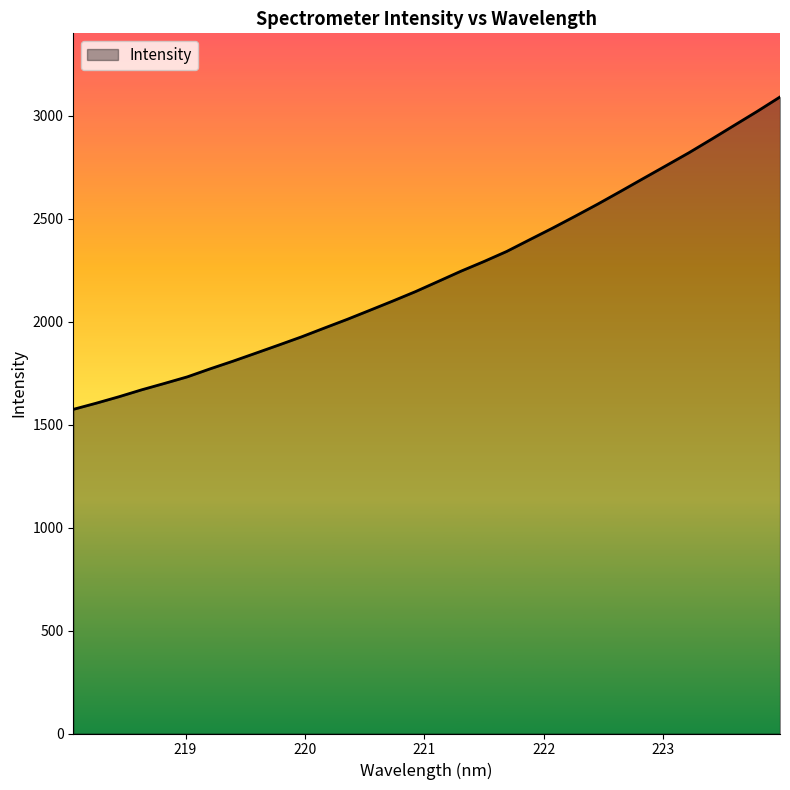

What is the minimum value shown in the chart?

1574.4